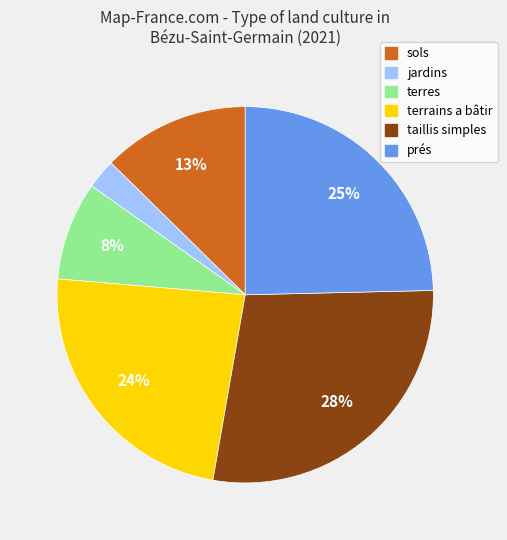

To the nearest percent, what is the average slice percentage?

17%